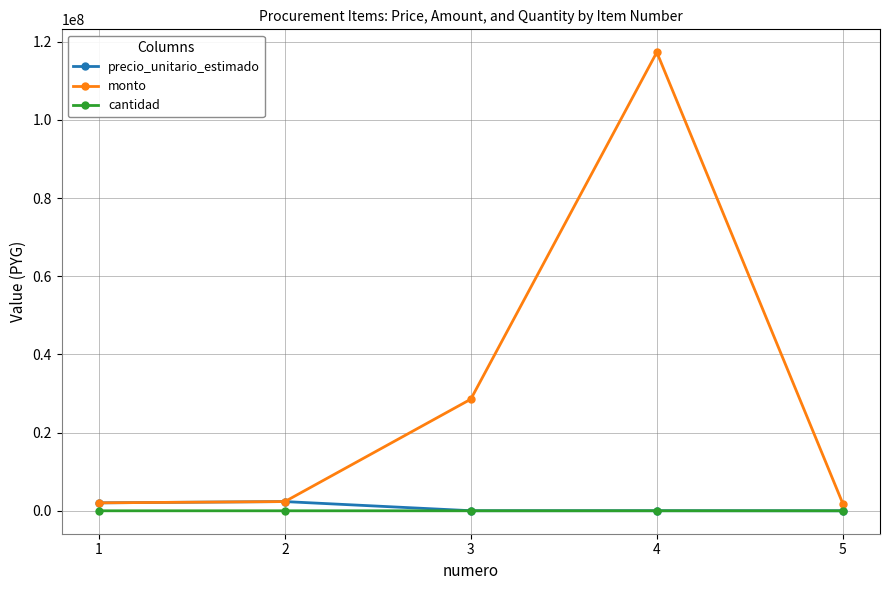

What is the maximum value shown in the chart?

117295920